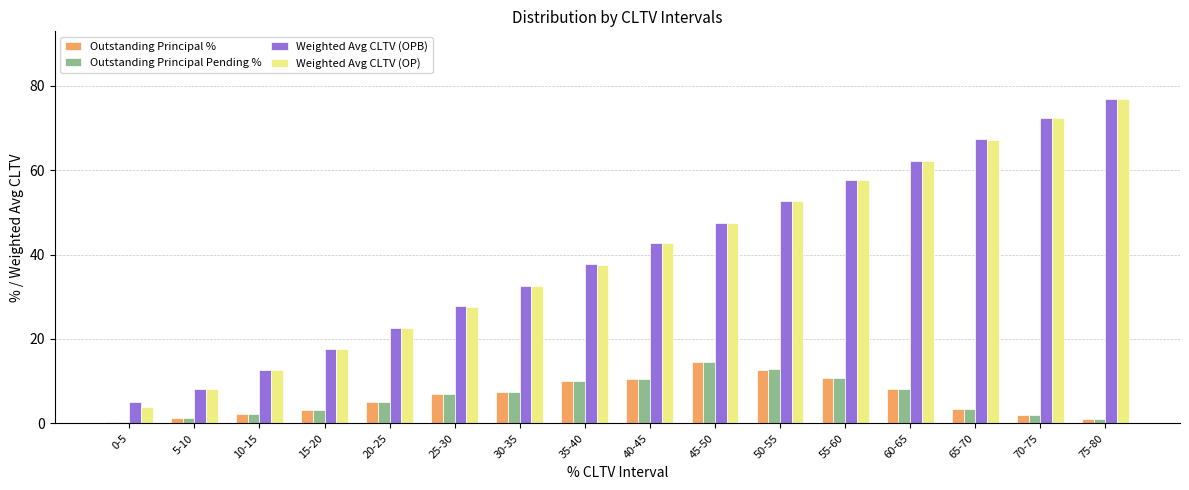

Which series changed the most between 0-5 and 10-15?

Weighted Avg CLTV (OP)